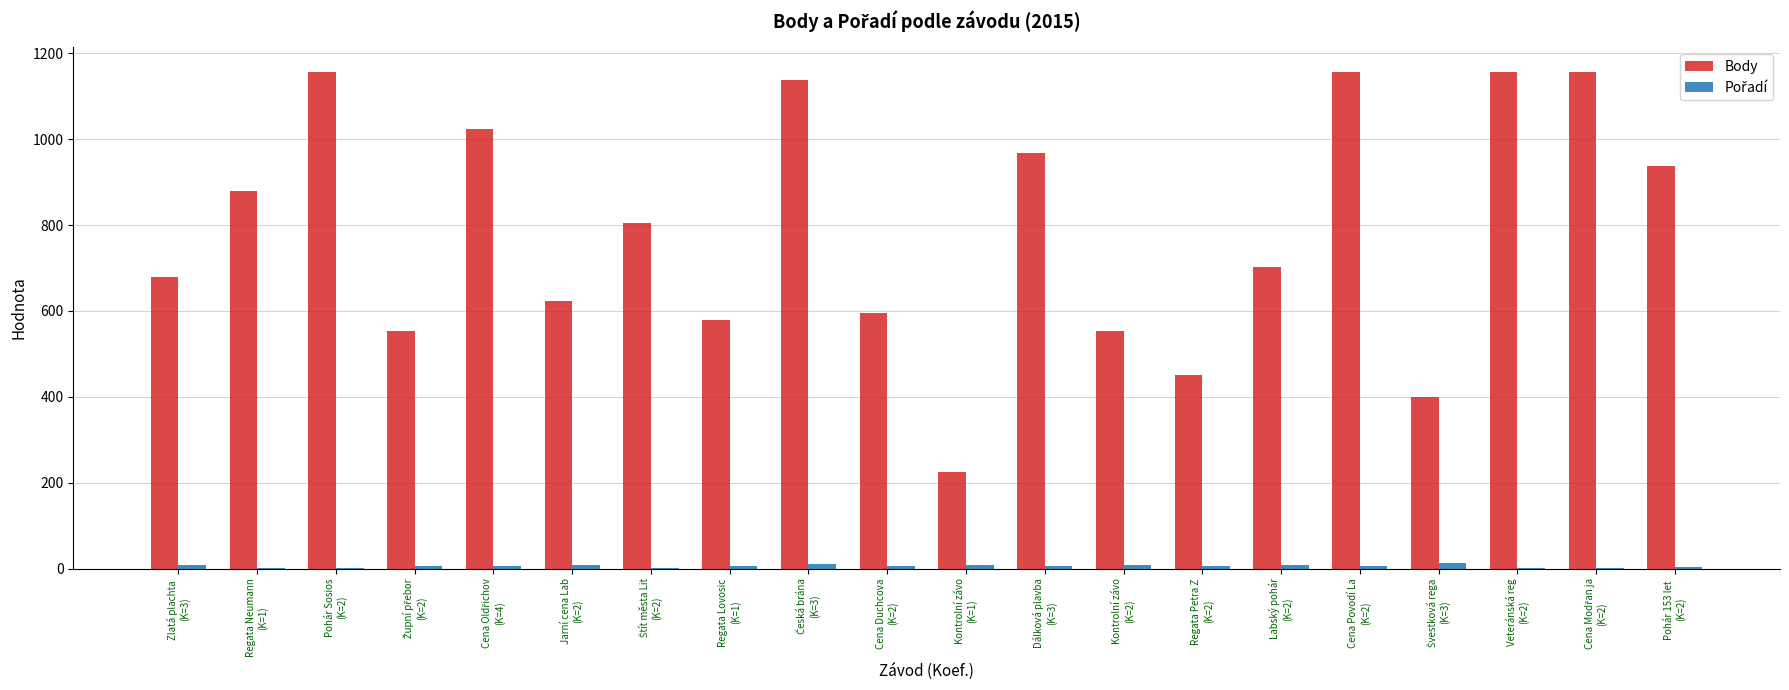

What is the sum of all Body values?

15740